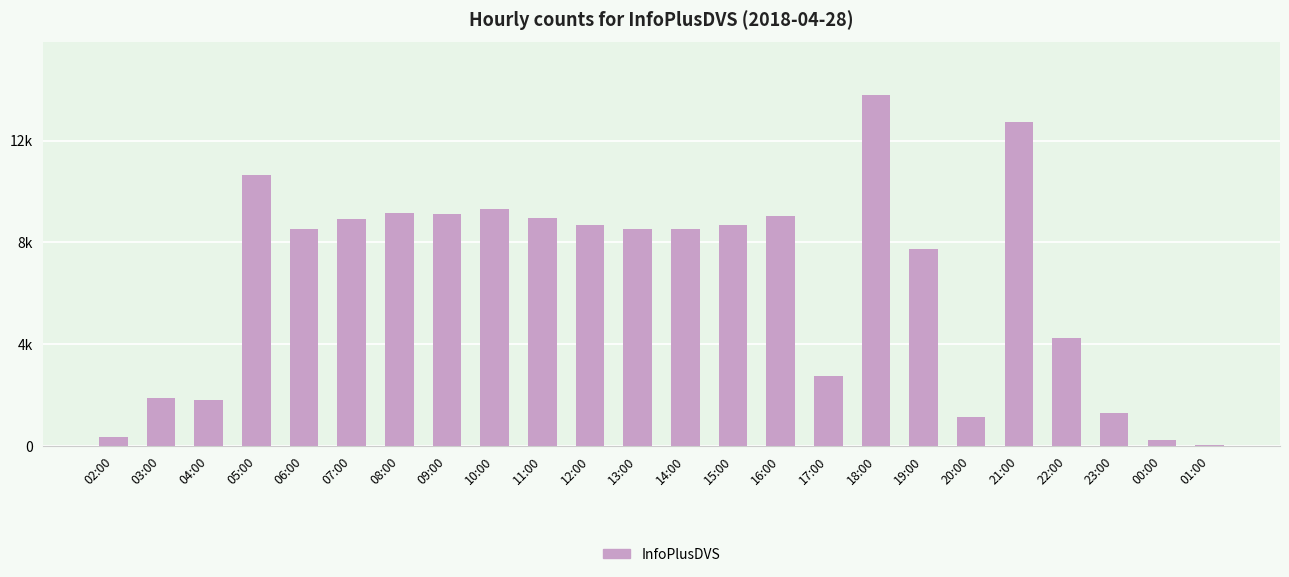

Reading left to right, extract all data points from this chart.

02:00=360	03:00=1890	04:00=1827	05:00=10650	06:00=8532	07:00=8922	08:00=9137	09:00=9133	10:00=9295	11:00=8960	12:00=8672	13:00=8523	14:00=8518	15:00=8697	16:00=9051	17:00=2735	18:00=13783	19:00=7741	20:00=1132	21:00=12725	22:00=4246	23:00=1313	00:00=251	01:00=59